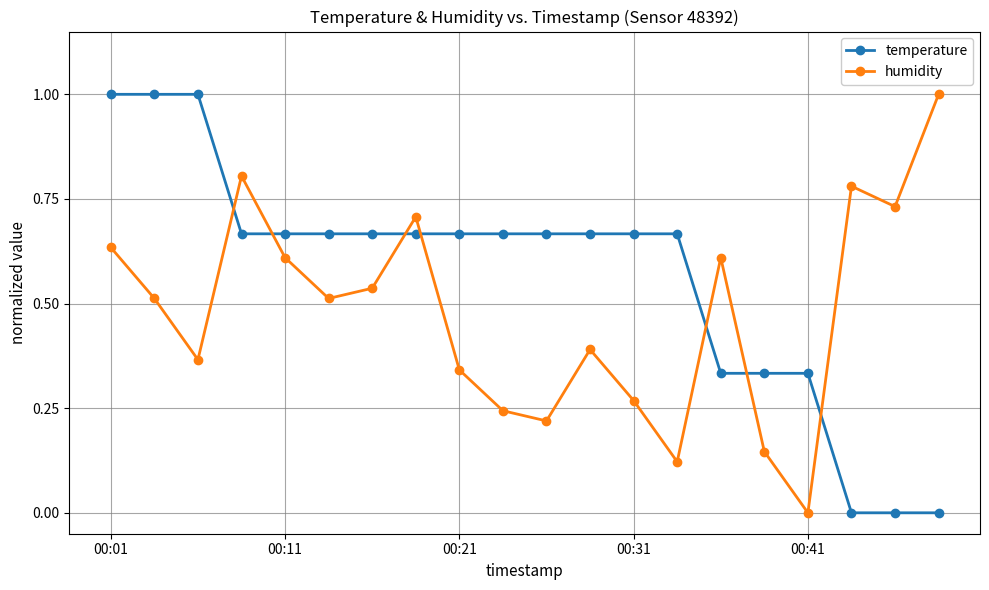

What is the difference between the second highest and second lowest values in the temperature series?

1.0